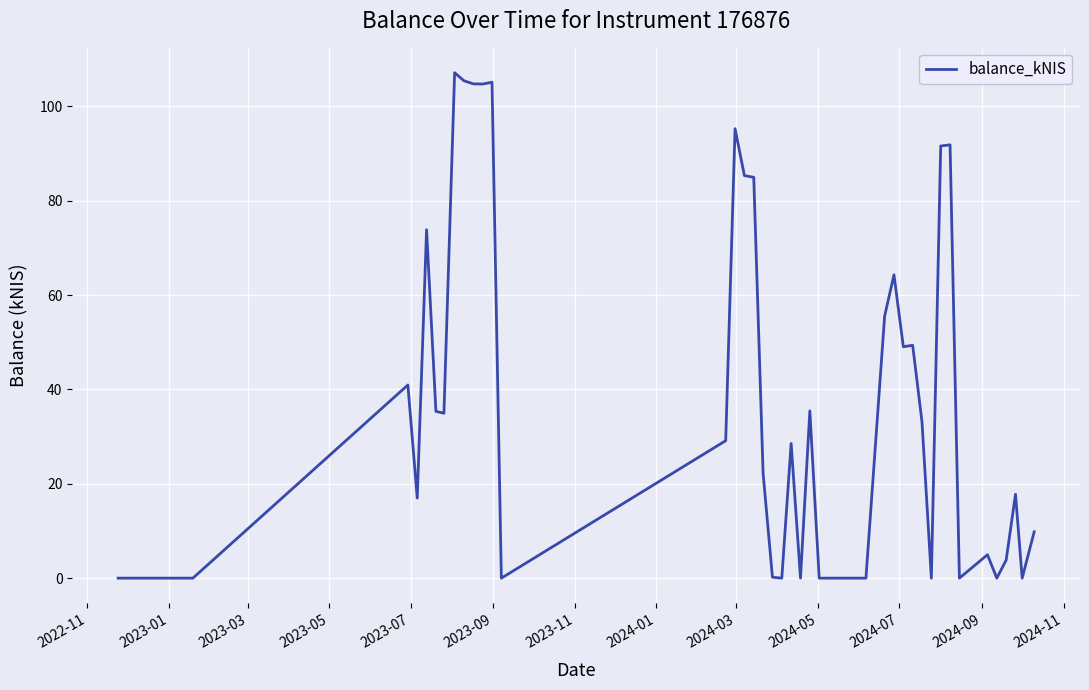

What is the difference between the maximum and minimum values?

107.1